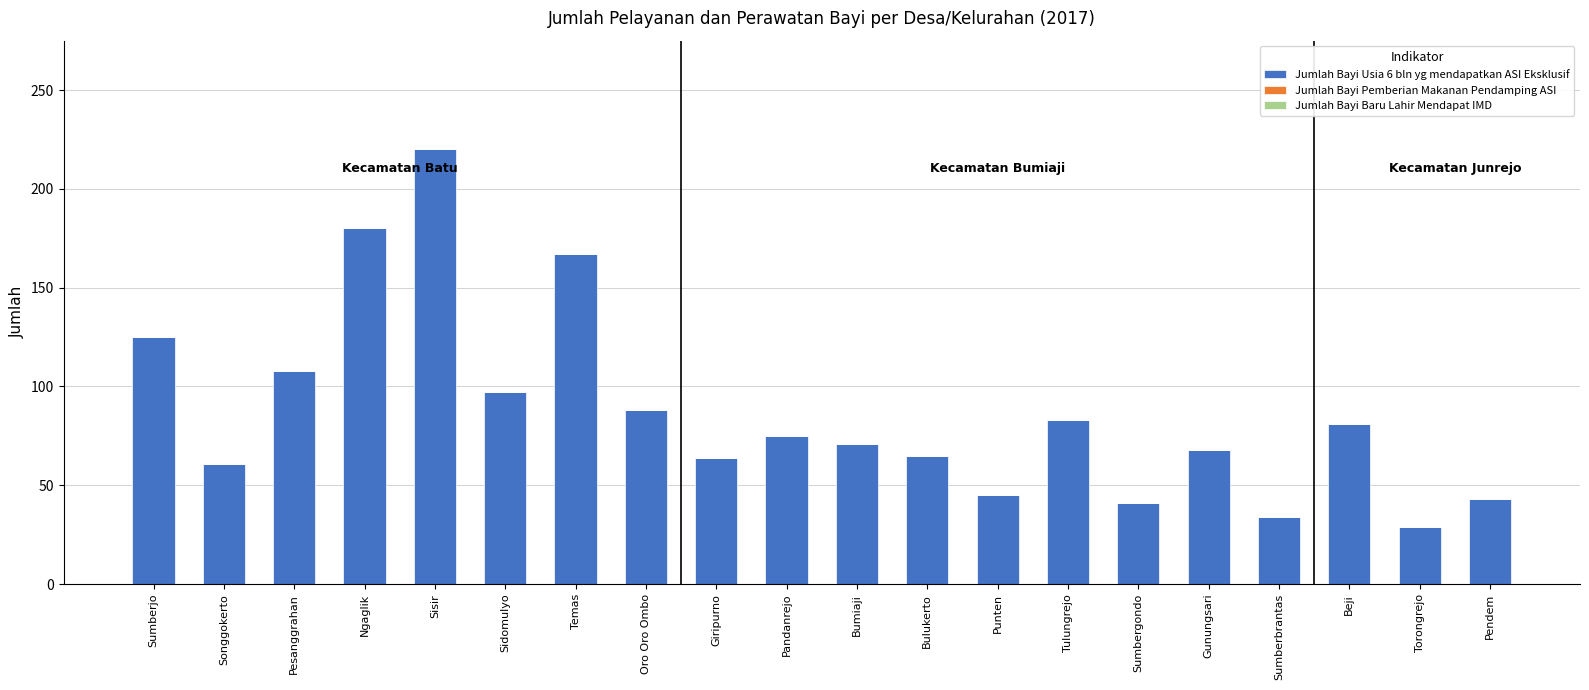

What position from the right is Punten?

8